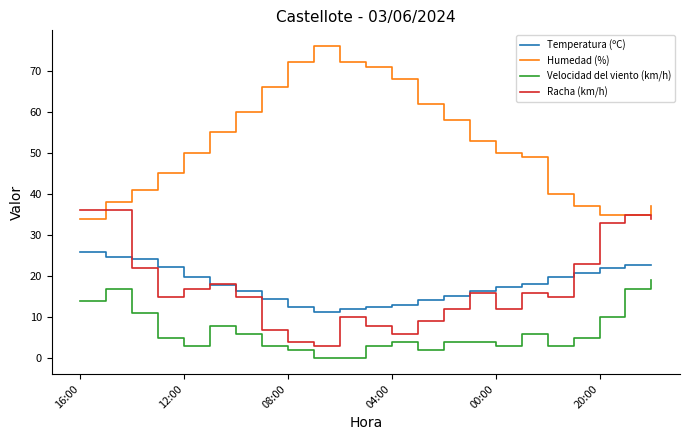

True or false: Velocidad del viento (km/h) and Temperatura (ºC) cross at least once.

False